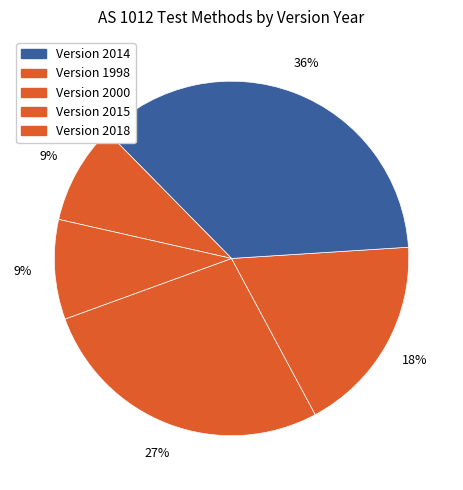

How many slices are in this pie chart?

5